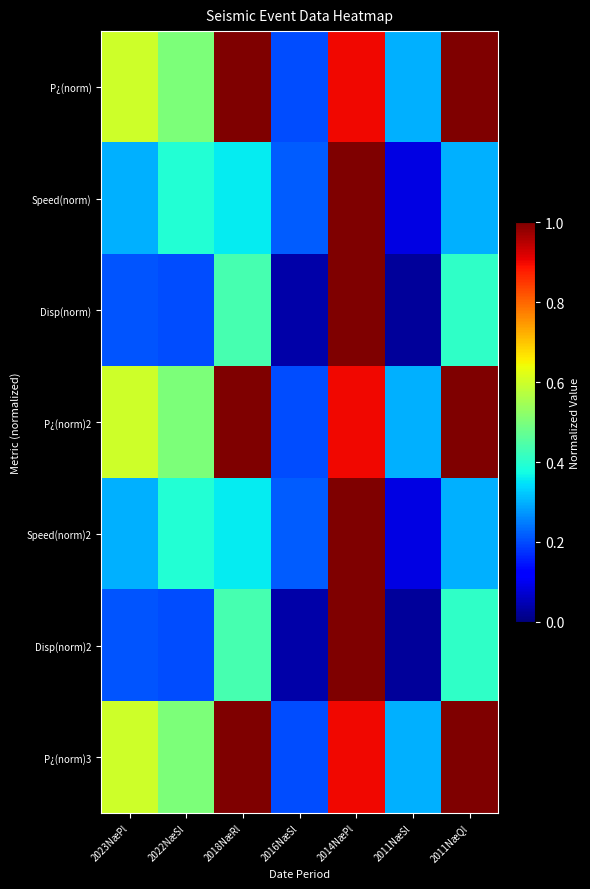

At 2014NæPl, list the series in order from smallest to largest.

P¿(norm), P¿(norm)2, P¿(norm)3, Speed(norm), Disp(norm), Speed(norm)2, Disp(norm)2